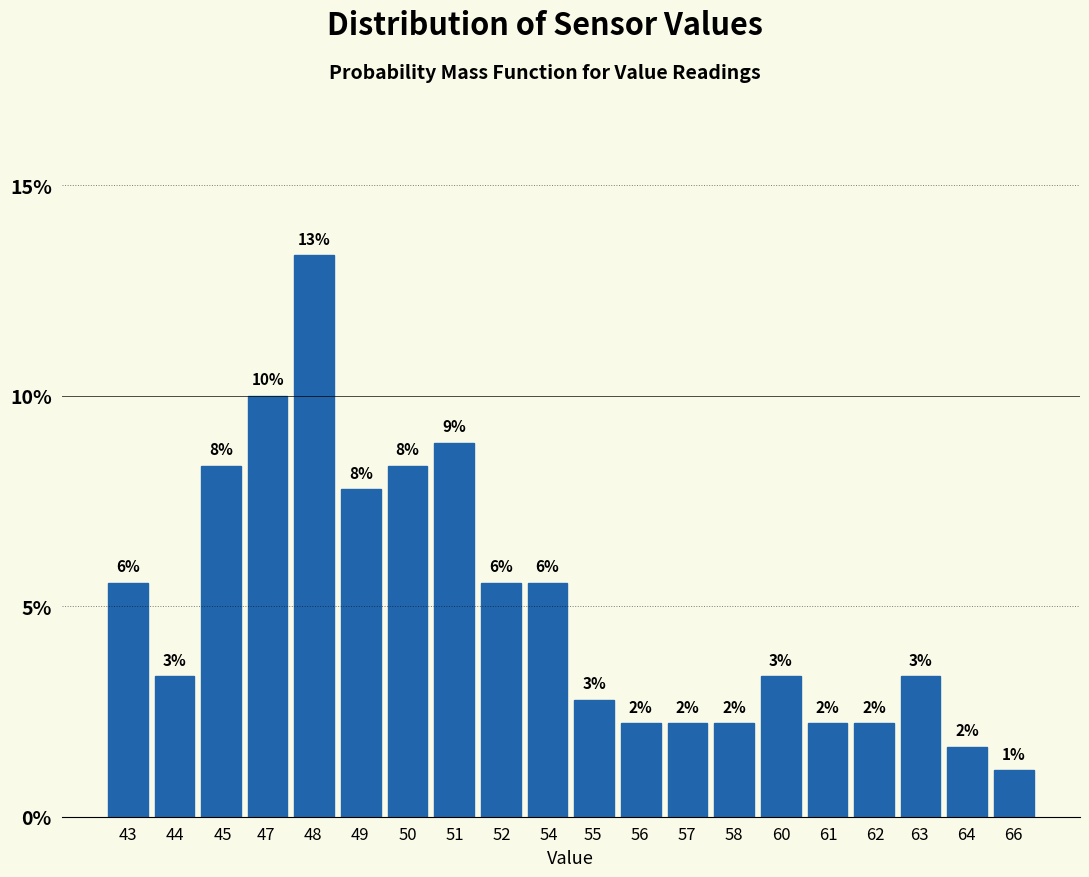

Are the bars horizontal?

No